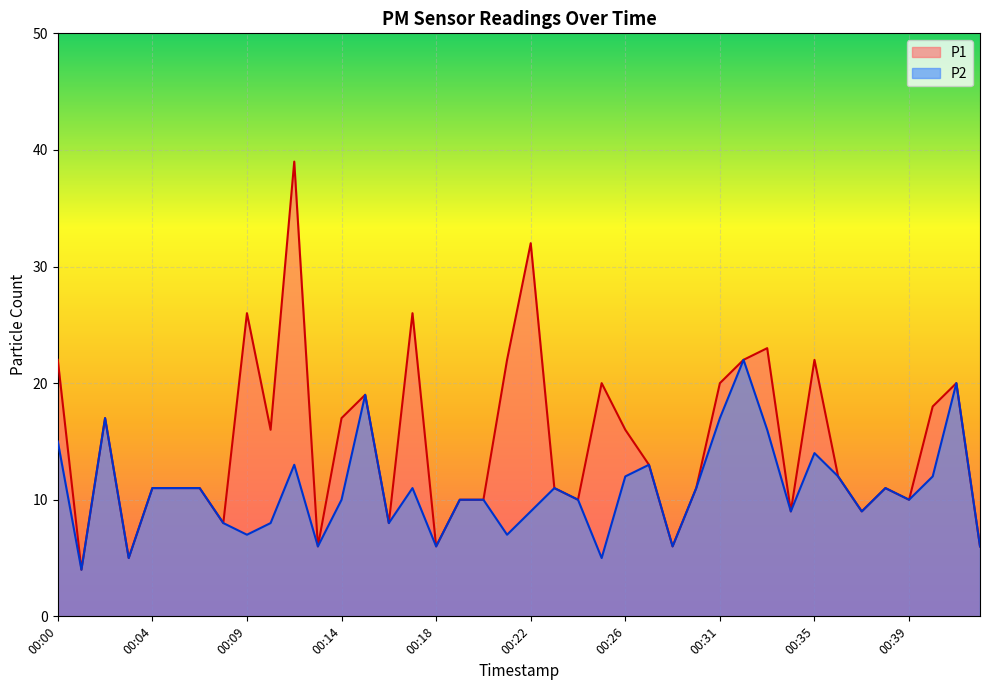

How many data points in P2 are less than 11?

20